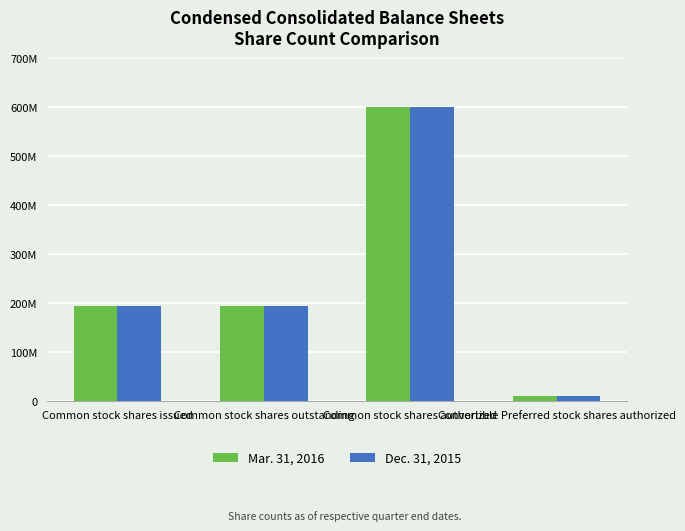

Does the chart contain any negative values?

No